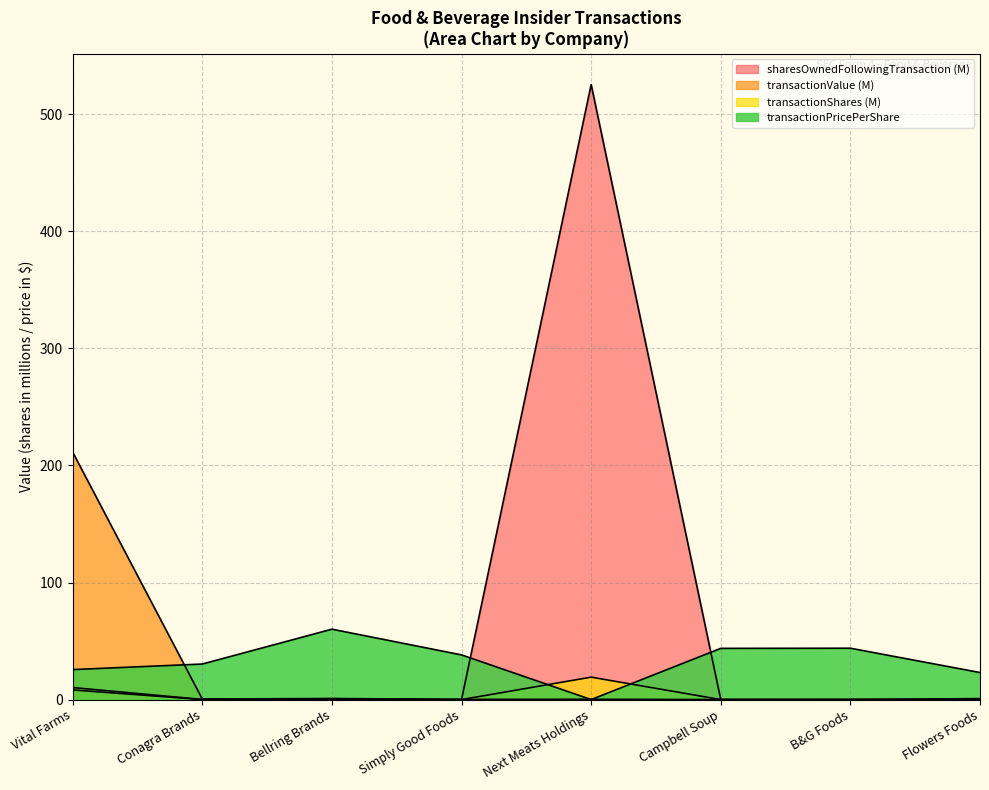

Is the value of transactionPricePerShare at Flowers Foods greater than the value of transactionShares at B&G Foods?

Yes